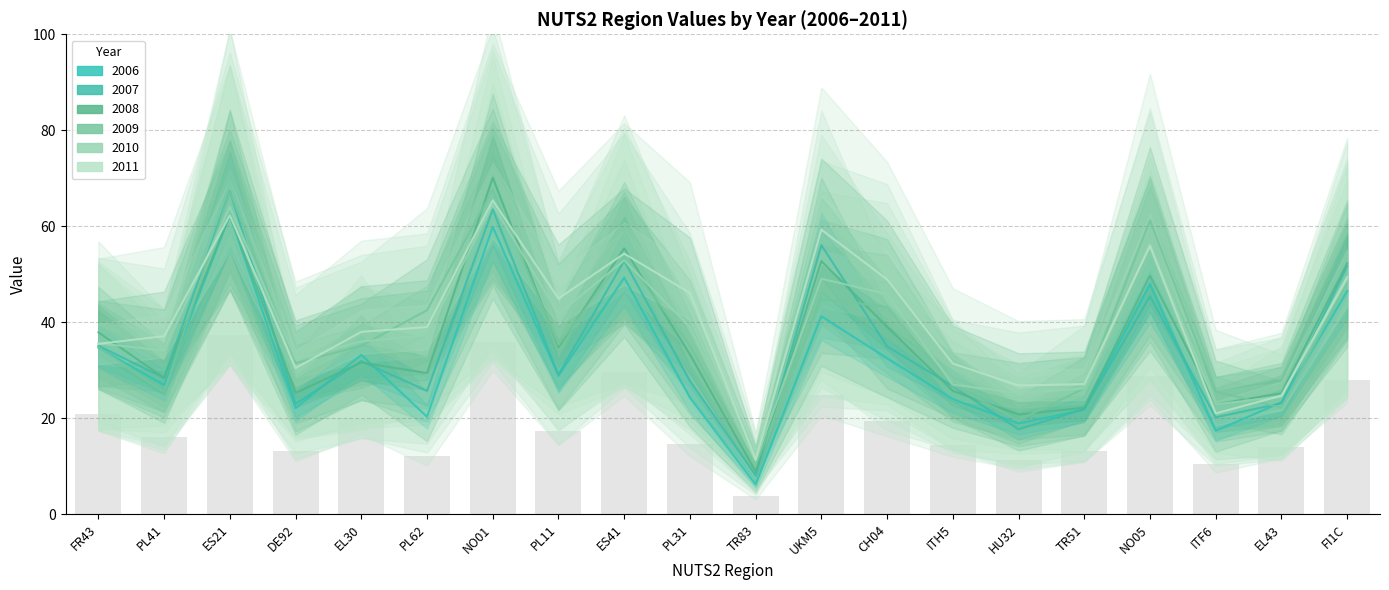

What position from the left is ES21?

3